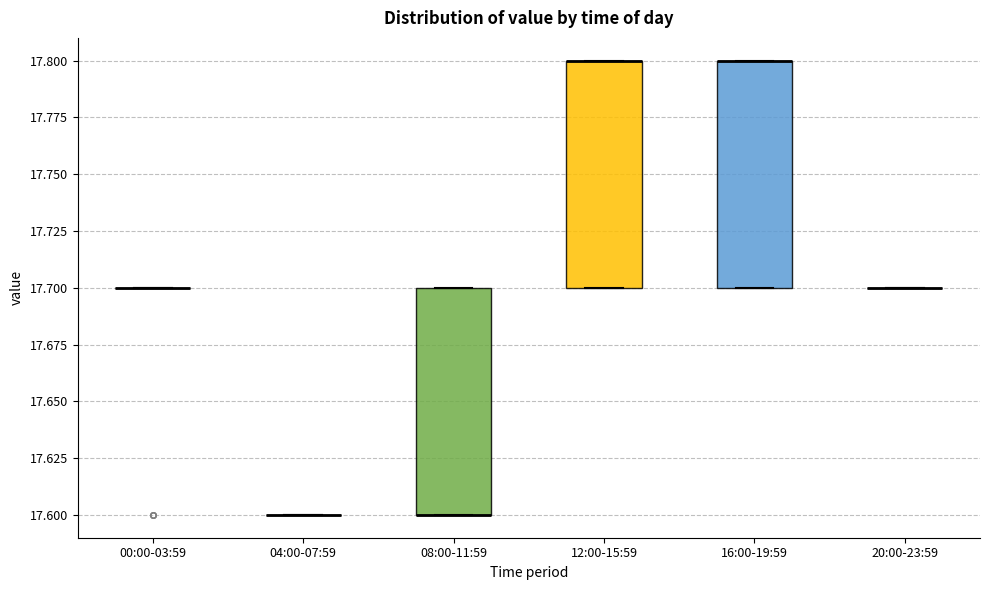

Reading left to right, transcribe this box plot: for each box, give where its median line is, the range the box spans, and where its two whiskers end, as read against the y-axis. The values are not printed on the chart, so give them approximately, as read against the axis.

00:00-03:59: box collapsed to a line at 17.7, whiskers 17.7 to 17.7
04:00-07:59: box collapsed to a line at 17.6, whiskers 17.6 to 17.6
08:00-11:59: median 17.6 (drawn on the box's lower edge), box 17.6 to 17.7, whiskers 17.6 to 17.7
12:00-15:59: median 17.8 (drawn on the box's upper edge), box 17.7 to 17.8, whiskers 17.7 to 17.8
16:00-19:59: median 17.8 (drawn on the box's upper edge), box 17.7 to 17.8, whiskers 17.7 to 17.8
20:00-23:59: box collapsed to a line at 17.7, whiskers 17.7 to 17.7